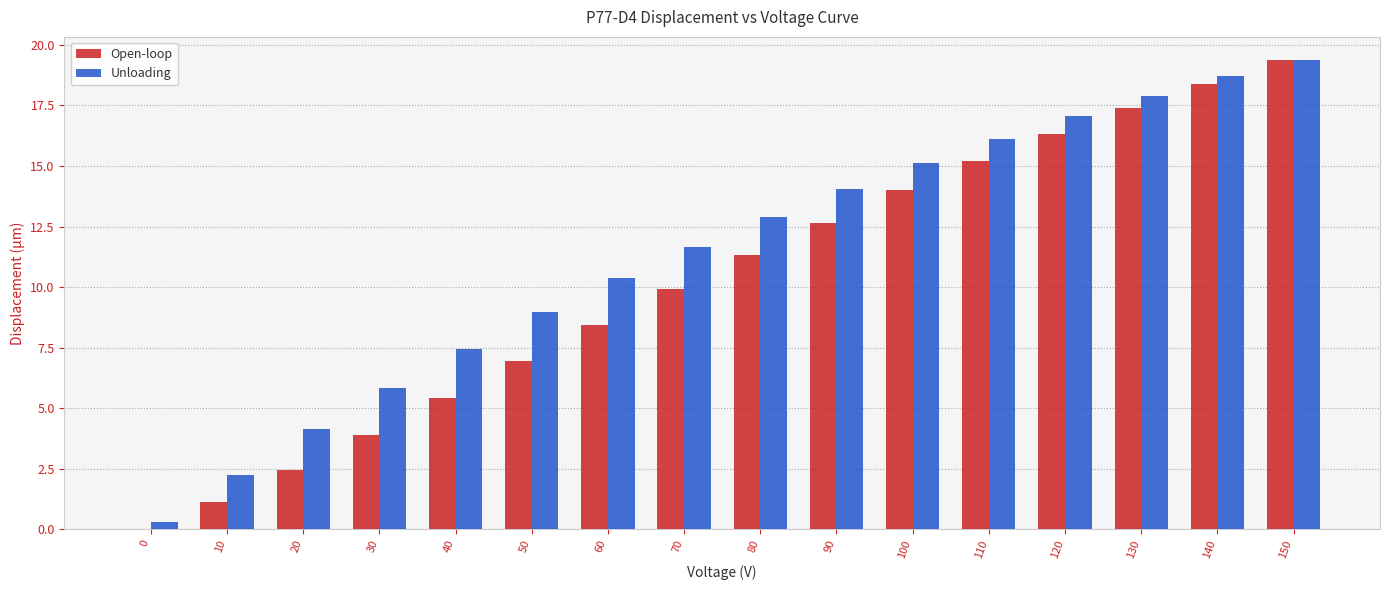

What is the maximum value for Open-loop?

19.4